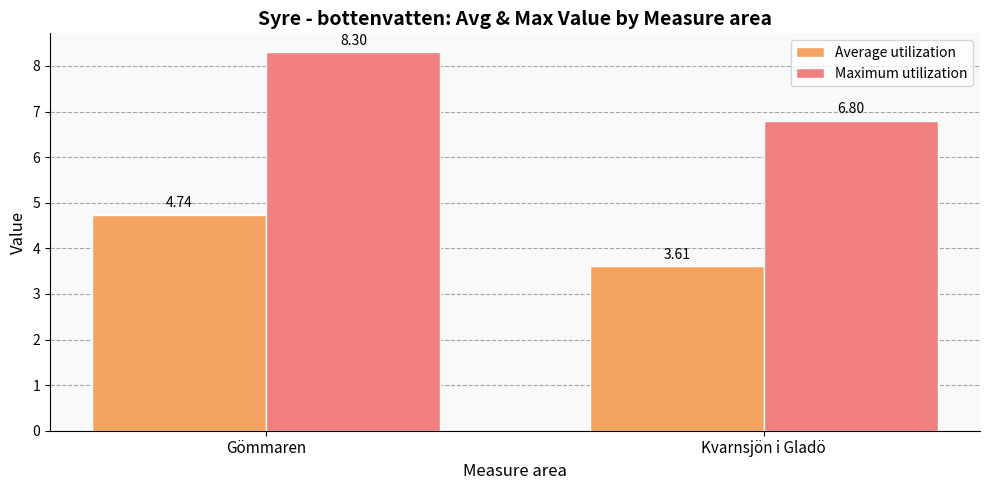

At which category is the sum across all series the highest?

Gömmaren